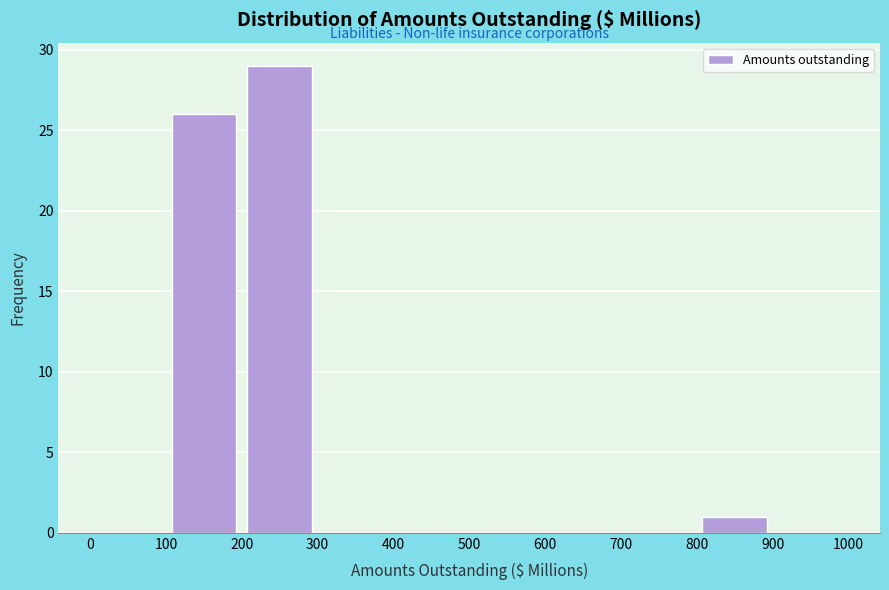

What is the height of the bar covering 800 to 900 on the x-axis? The values are not printed on the chart, so give them approximately, as read against the axis.

1